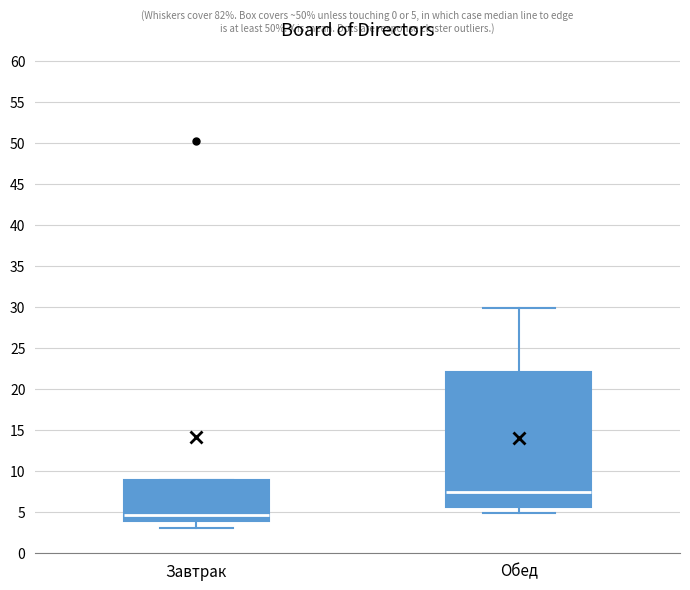

Comparing the boxes themselves (not the whiskers), which one is the tallest?

Обед